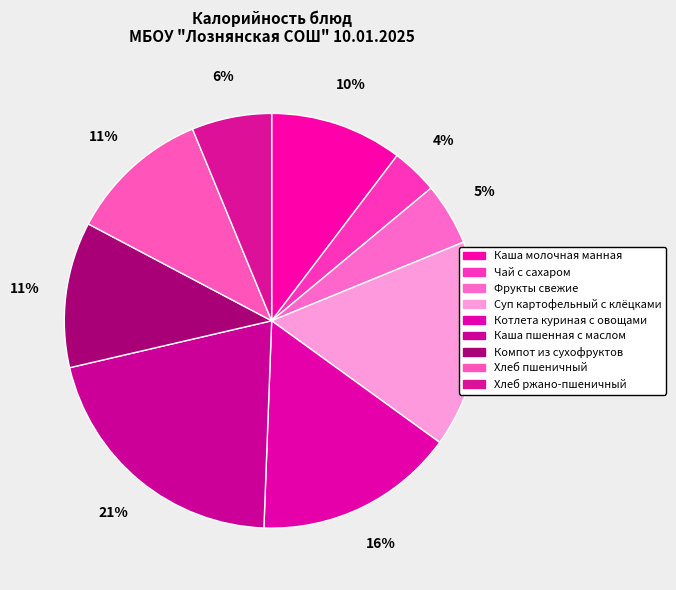

Which category has the biggest portion of the pie?

Каша пшенная с маслом